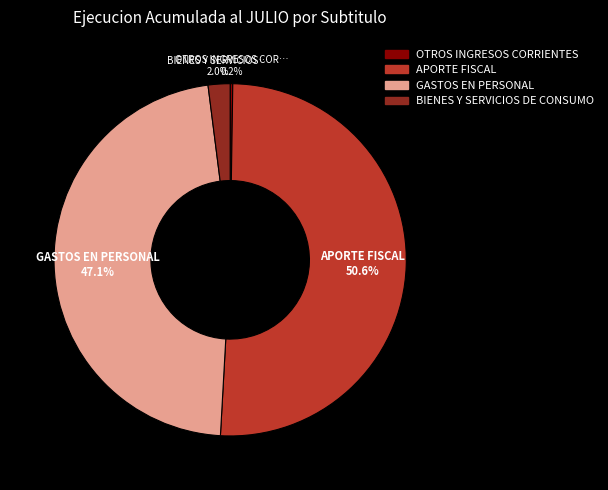

Is there any slice that represents more than half of the pie?

Yes